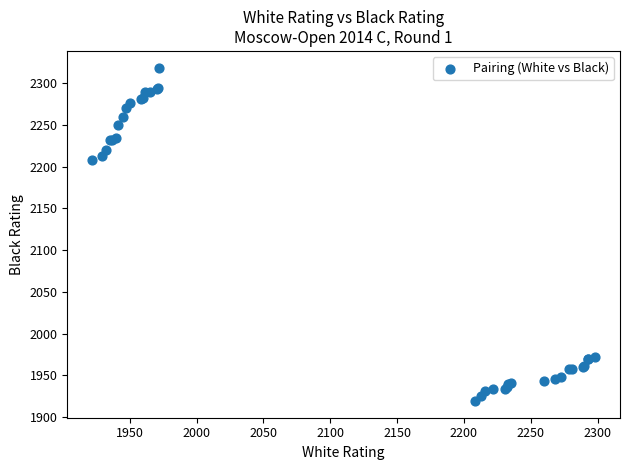

What Y value in the scatter plot is closest to 2119?

2208